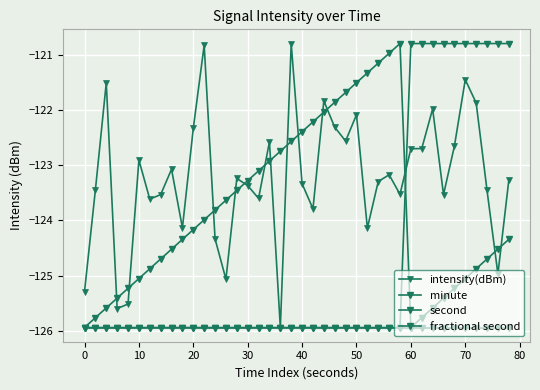

How many data points does each series have?

40